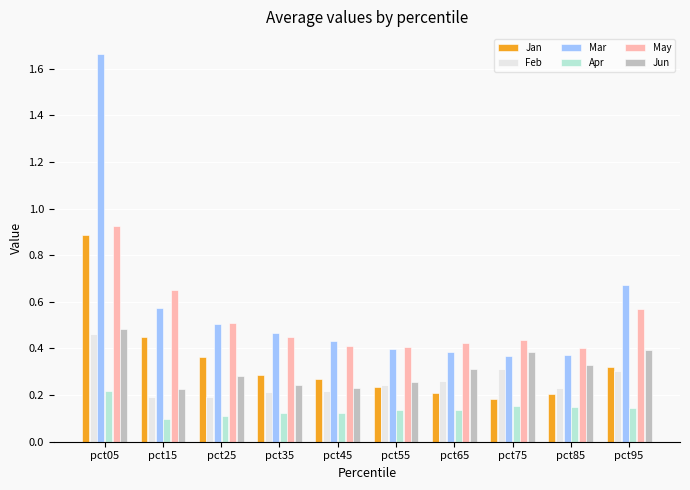

How many Apr values are between 0 and 1?

10